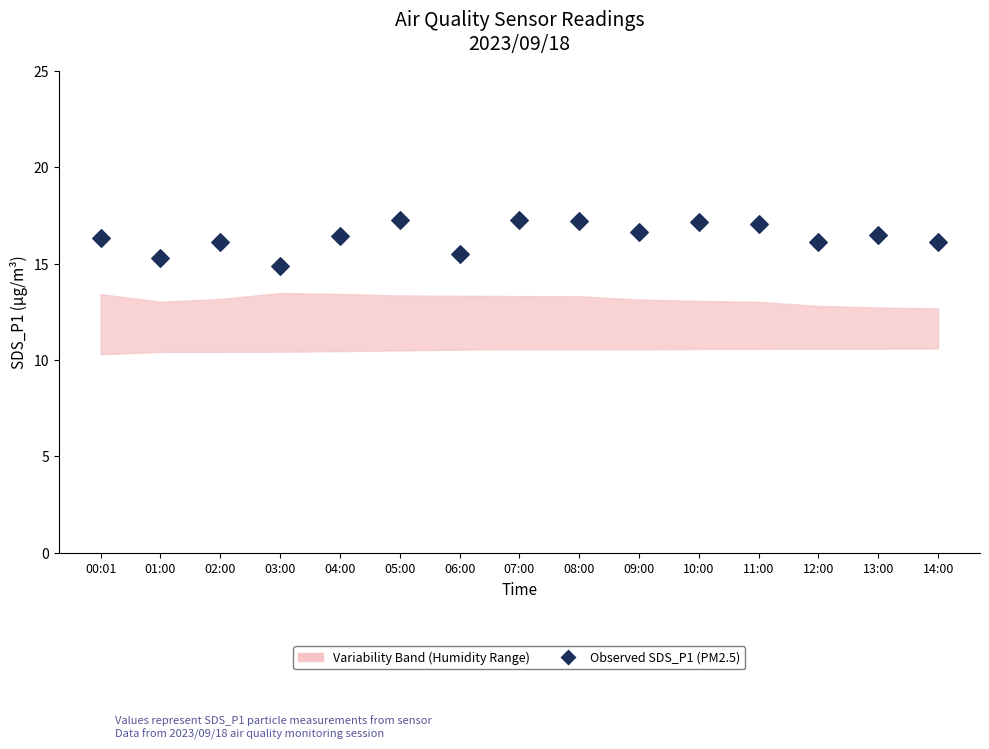

What is the range of Y values (max minus min)?

2.4